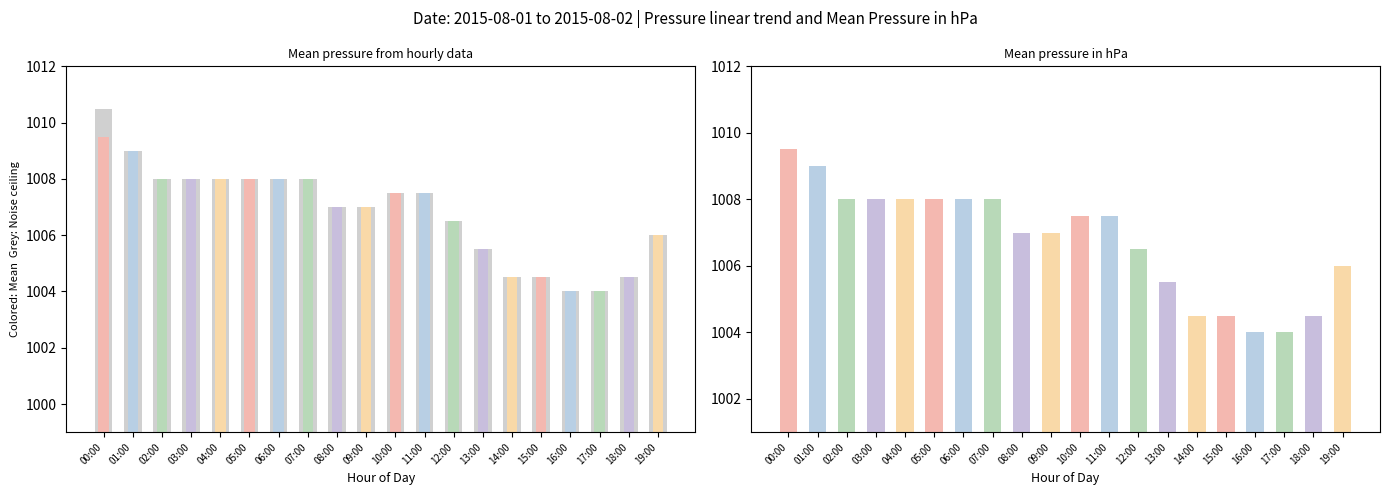

How many categories are shown in the chart?

20